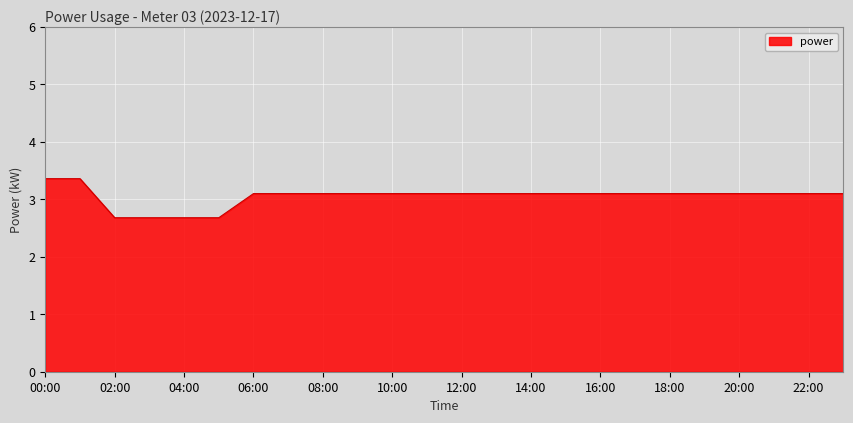

What is the minimum value shown in the chart?

2.7